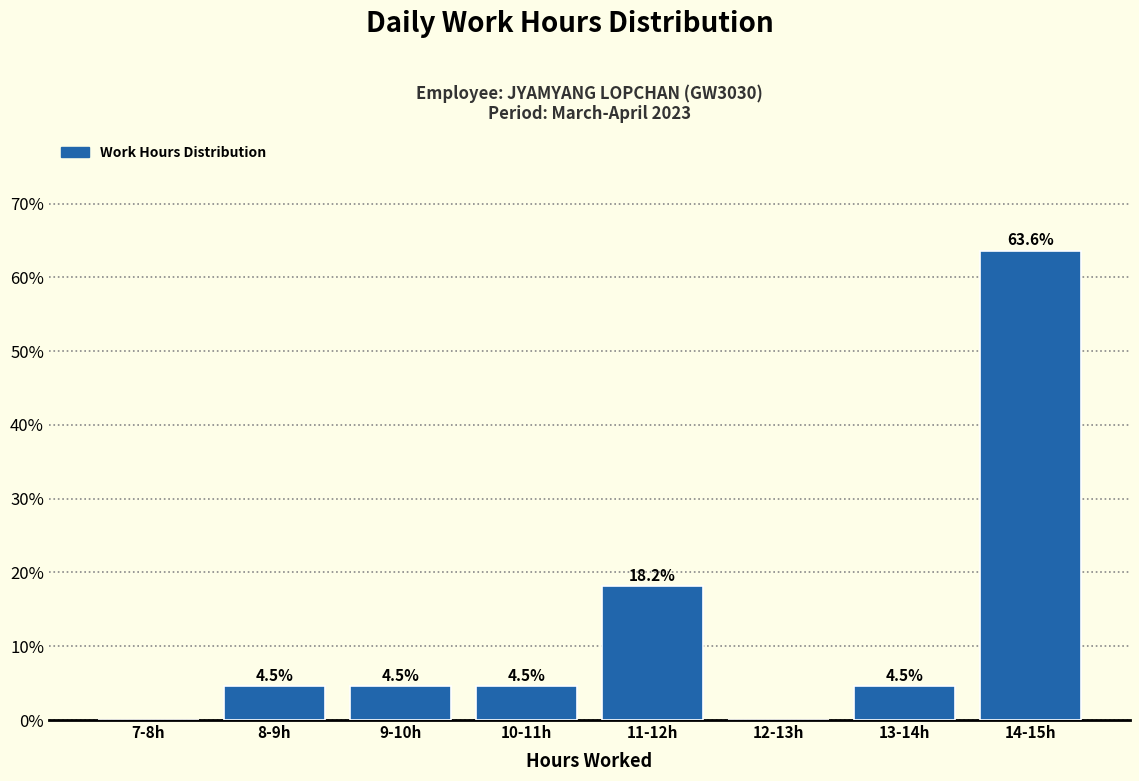

Reading left to right, list all the values displayed in this chart.

7-8h=0.0	8-9h=4.5	9-10h=4.5	10-11h=4.5	11-12h=18.2	12-13h=0.0	13-14h=4.5	14-15h=63.6